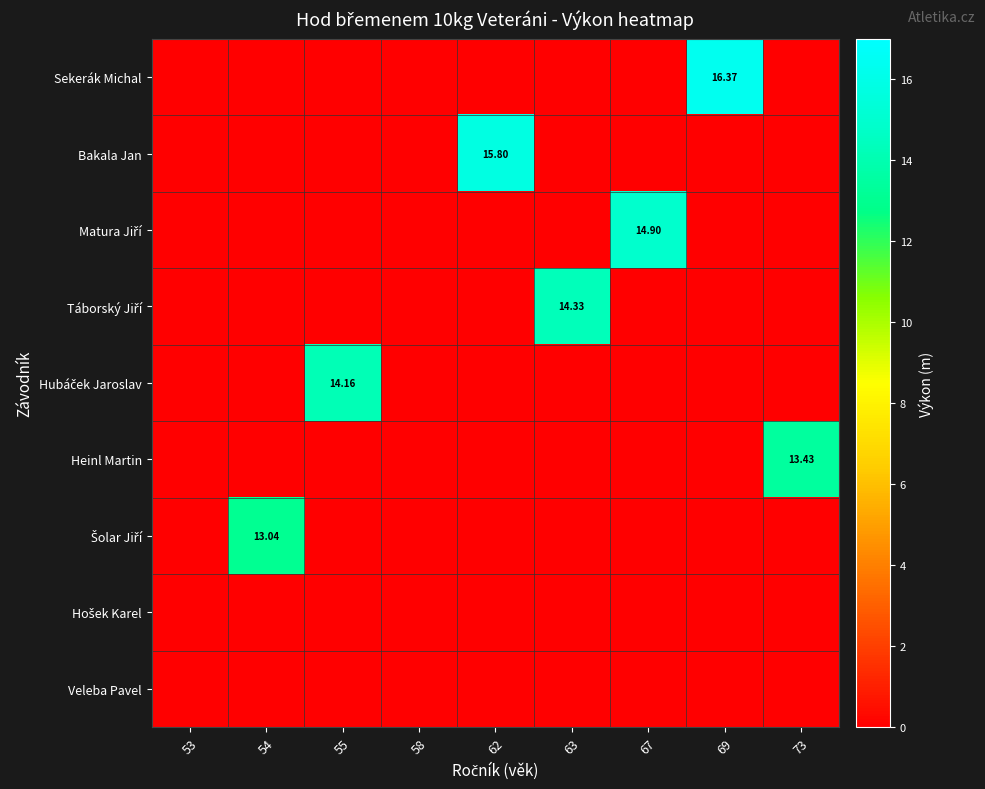

The Táborský Jiří series shows 0.0 at 67. True or false?

True